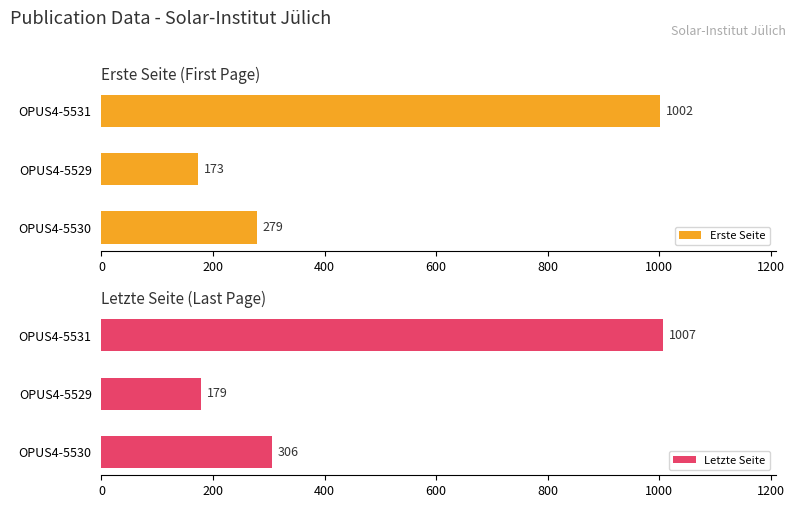

Is it true that Letzte Seite equals 41 at OPUS4-5529?

False